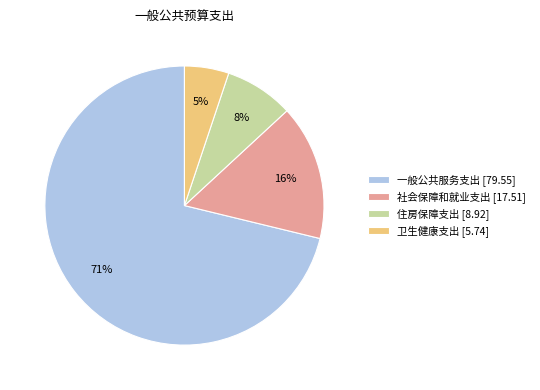

True or false: 卫生健康支出 [5.74] accounts for 11% of the total.

False